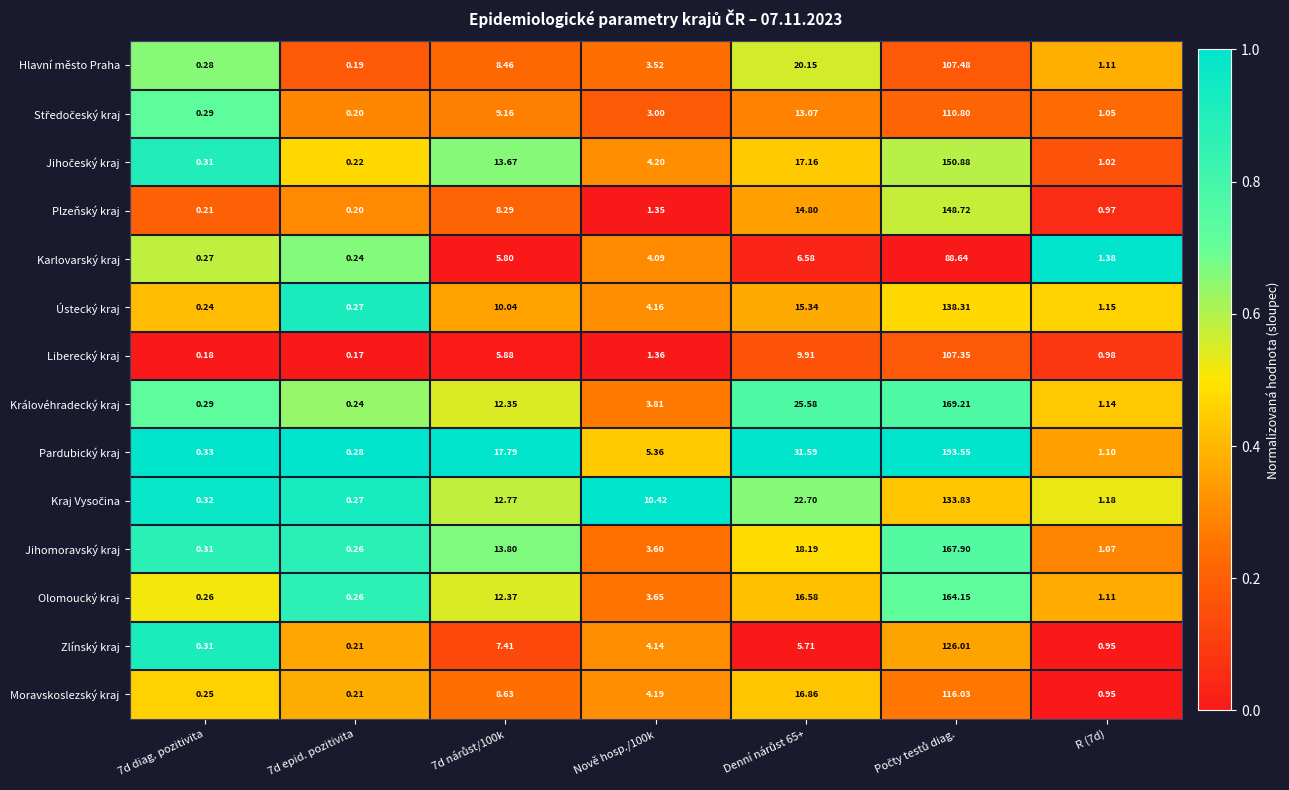

Is the value of Karlovarský kraj at R (7d) greater than the value of Zlínský kraj at Nově hosp./100k?

No